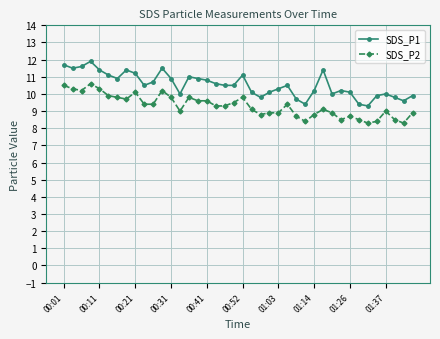

Count the number of data series in this chart.

2